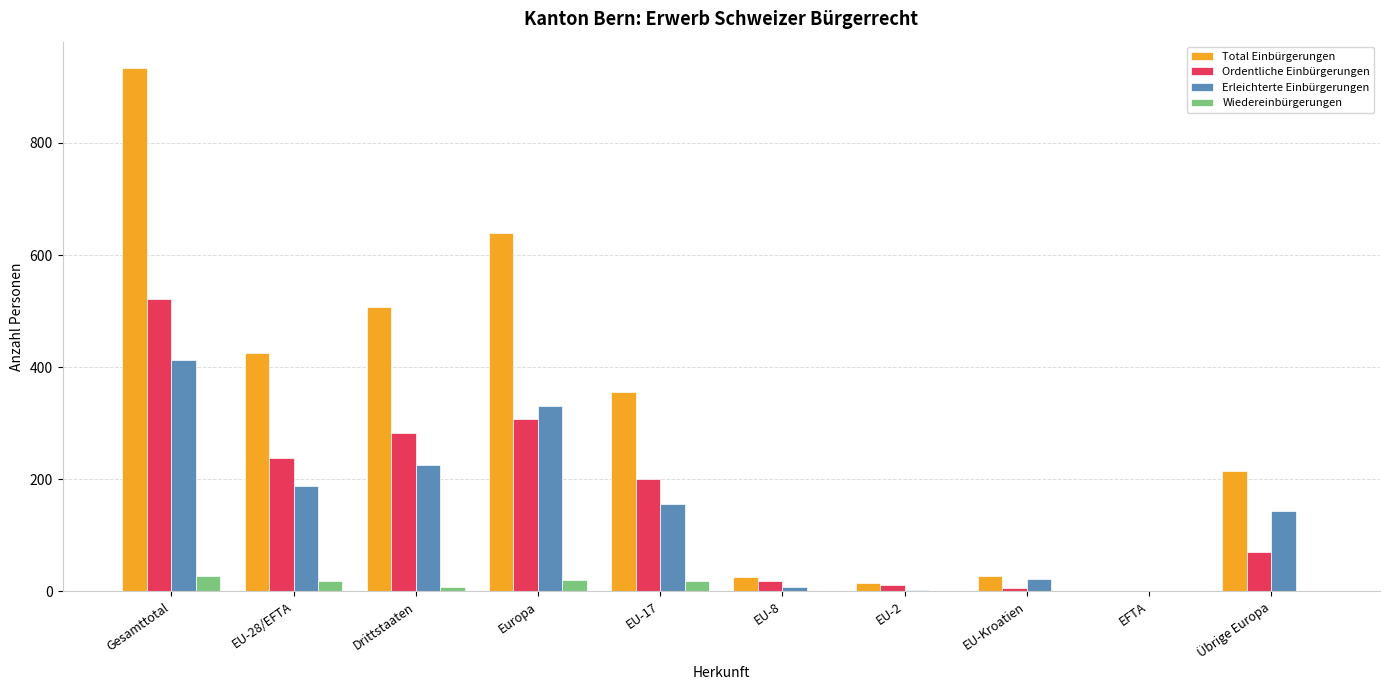

The value of Ordentliche Einbürgerungen at Europa is 423. True or false?

False